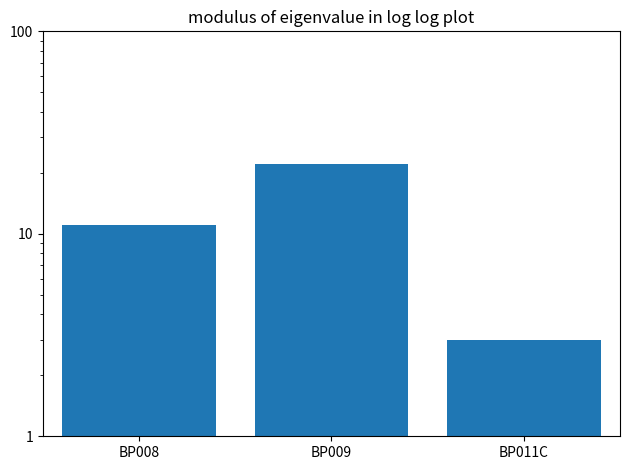

Reading right to left, what are all the values shown in this chart?

3	22	11